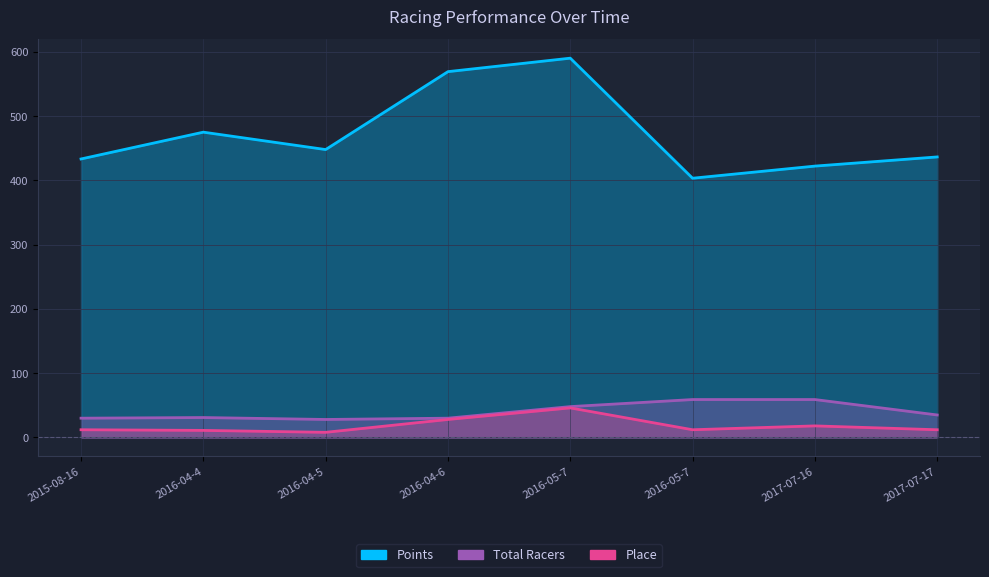

How many categories are shown in the chart?

8